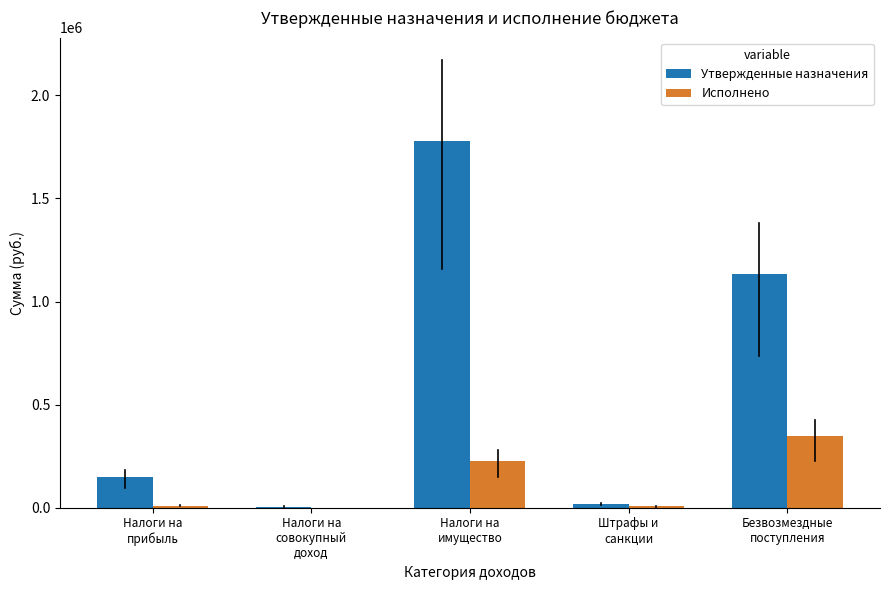

What is the sum of all Утвержденные назначения values?

3086300.0